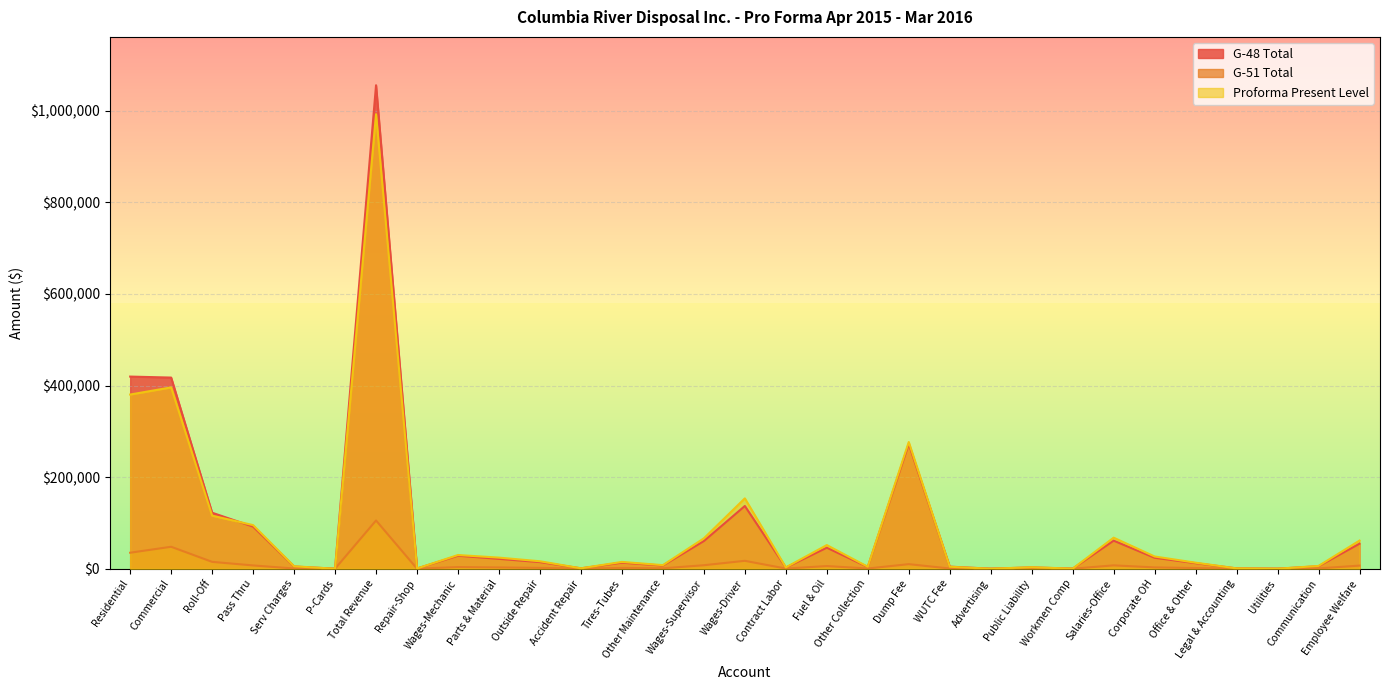

True or false: G-51 Total and G-48 Total cross at least once.

False